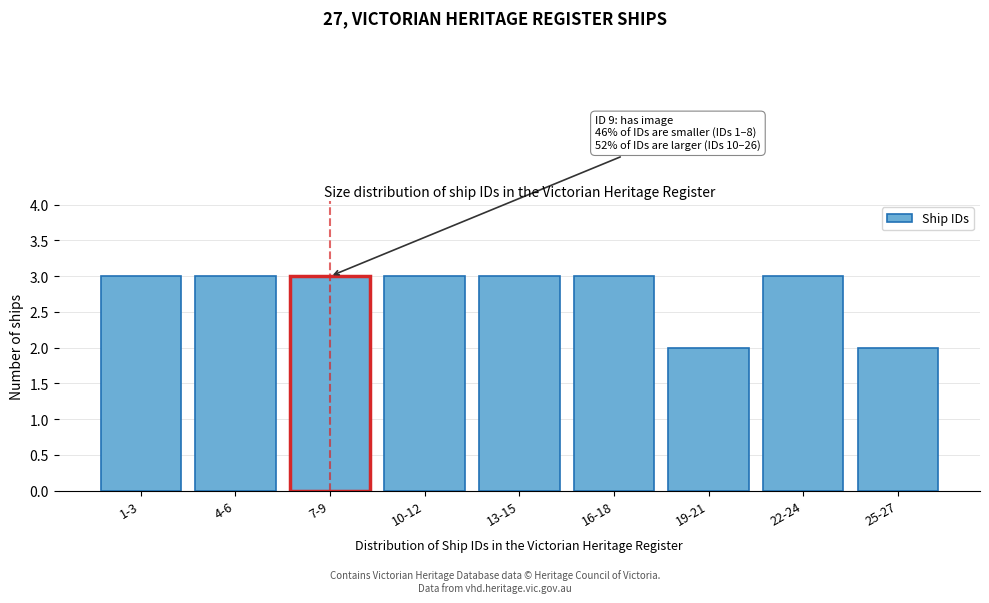

Reading right to left, extract all data points from this chart.

2	3	2	3	3	3	3	3	3